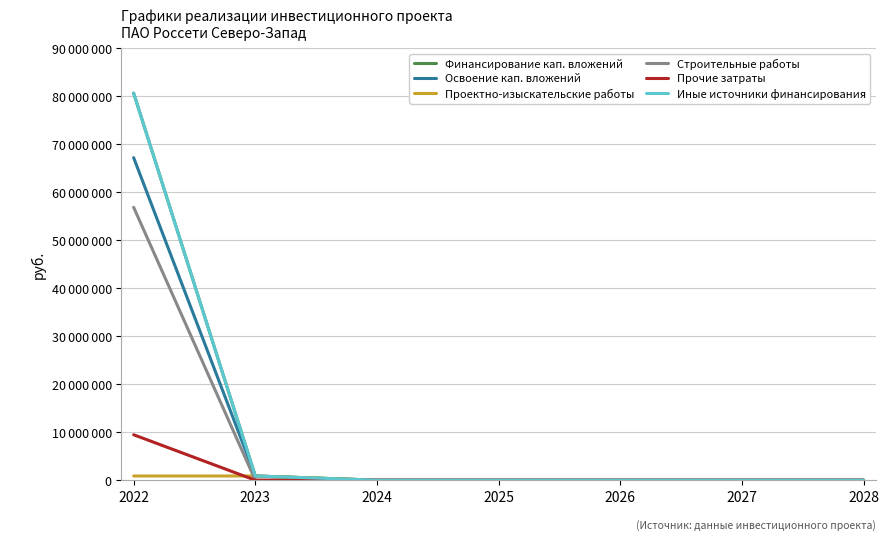

Reading left to right, transcribe all the data shown in this chart.

Финансирование кап. вложений: 80603452	876367	0	0	0	0	0
Освоение кап. вложений: 67169543	876367	0	0	0	0	0
Проектно-изыскательские работы: 876367	876367	0	0	0	0	0
Строительные работы: 56828757	0	0	0	0	0	0
Прочие затраты: 9464419	0	0	0	0	0	0
Иные источники финансирования: 80603452	876367	0	0	0	0	0